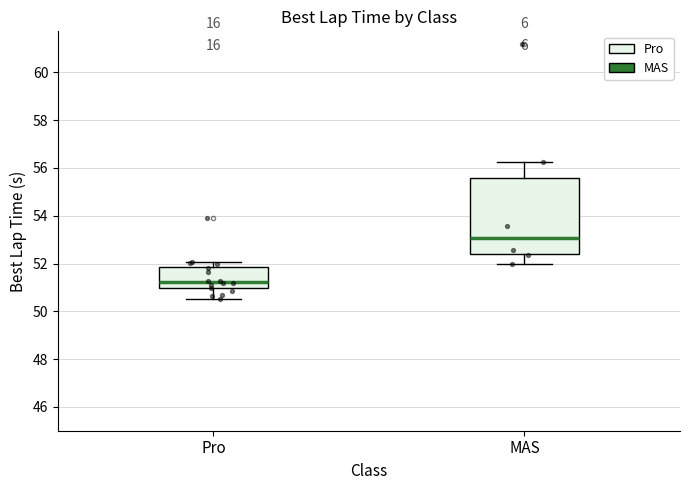

Reading left to right, transcribe this box plot: for each box, give where its median line is, the range the box spans, and where its two whiskers end, as read against the y-axis. The values are not printed on the chart, so give them approximately, as read against the axis.

Pro: median 51.2, box 51.0 to 51.8, whiskers 50.6 to 52.0
MAS: median 53.0, box 52.4 to 55.6, whiskers 52.0 to 56.2